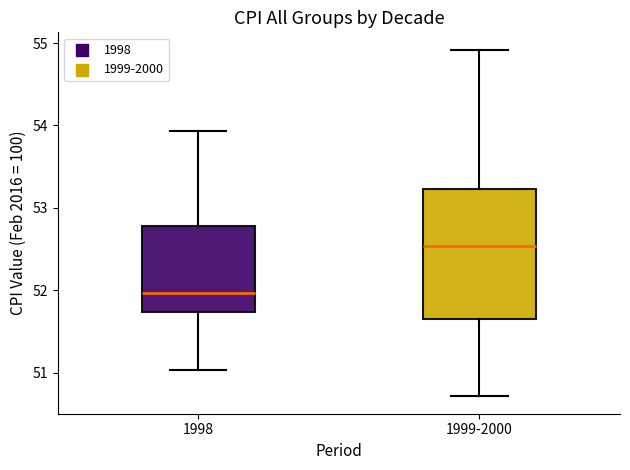

Reading left to right, read every box against the y-axis: the position of its median line, the range the box covers, and the ends of its whiskers. The values are not printed on the chart, so give them approximately, as read against the axis.

1998: median 52.0, box 51.7 to 52.8, whiskers 51.0 to 53.9
1999-2000: median 52.5, box 51.6 to 53.2, whiskers 50.7 to 54.9